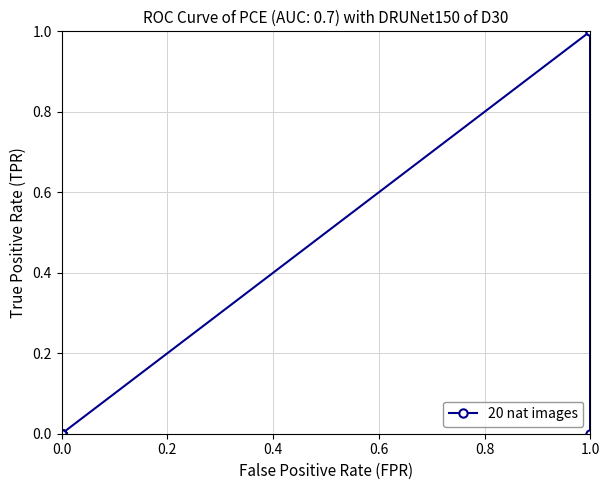

What is the label of the 10th point from the left?

1.0